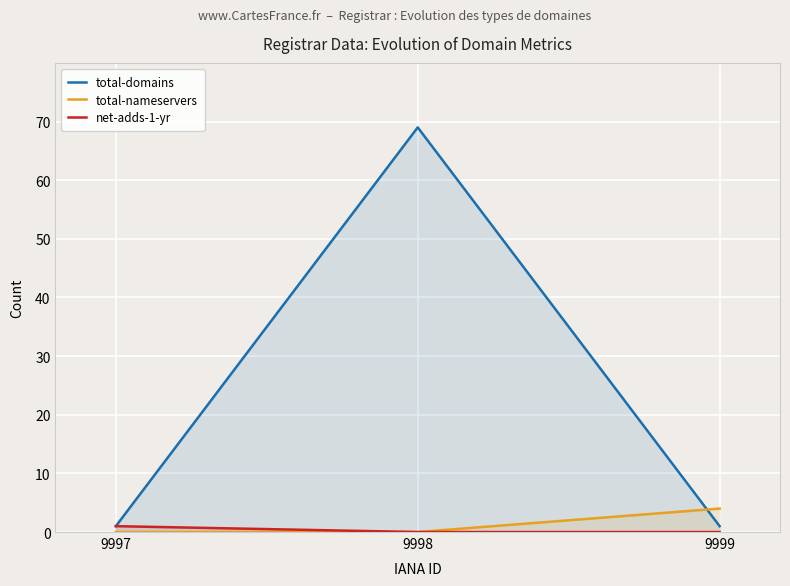

Which series has the widest spread of values?

total-domains